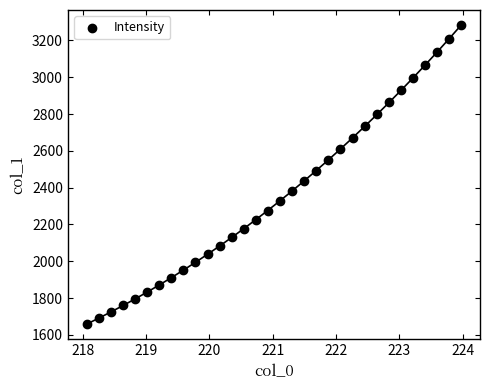

What is the range of Y values (max minus min)?

1625.6